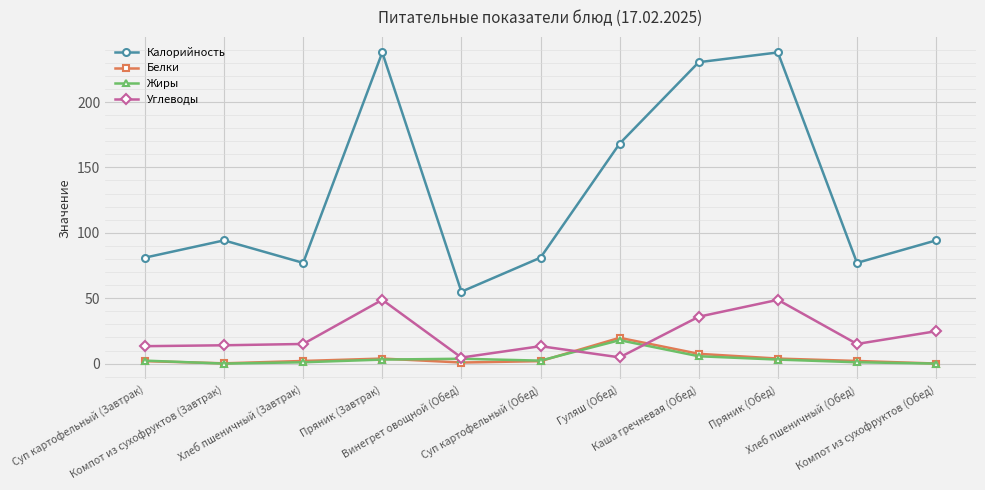

What is the difference between the maximum and minimum values in the Жиры series?

17.9